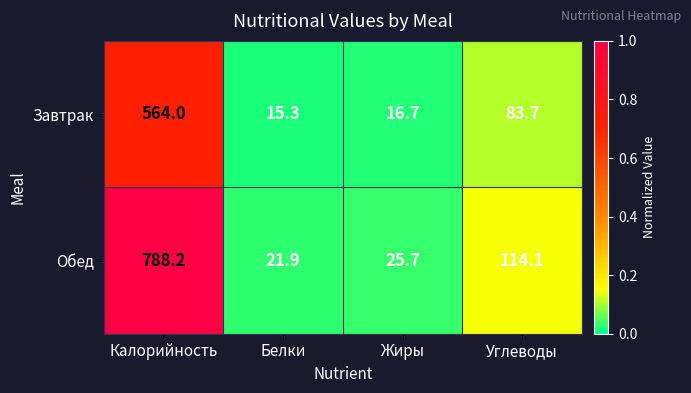

Which category has the lowest value in the Завтрак series?

Белки